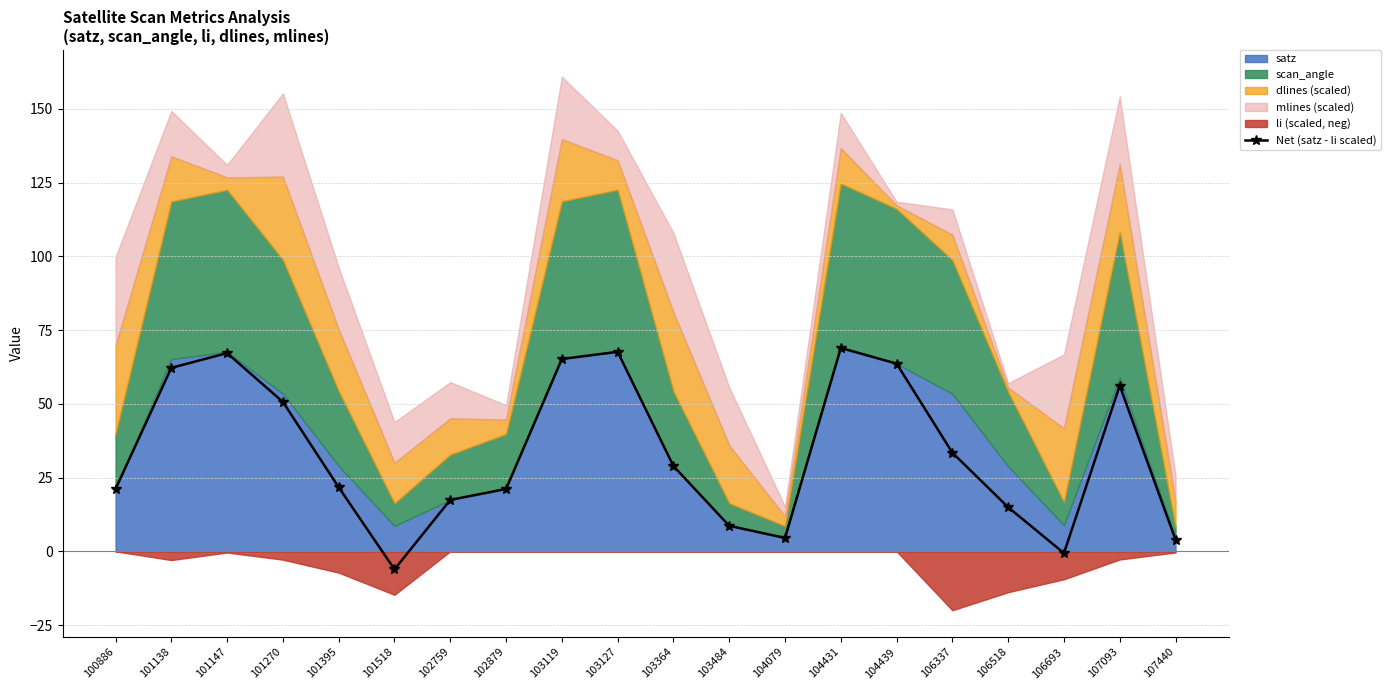

What is the difference between the maximum and minimum values?

75.1